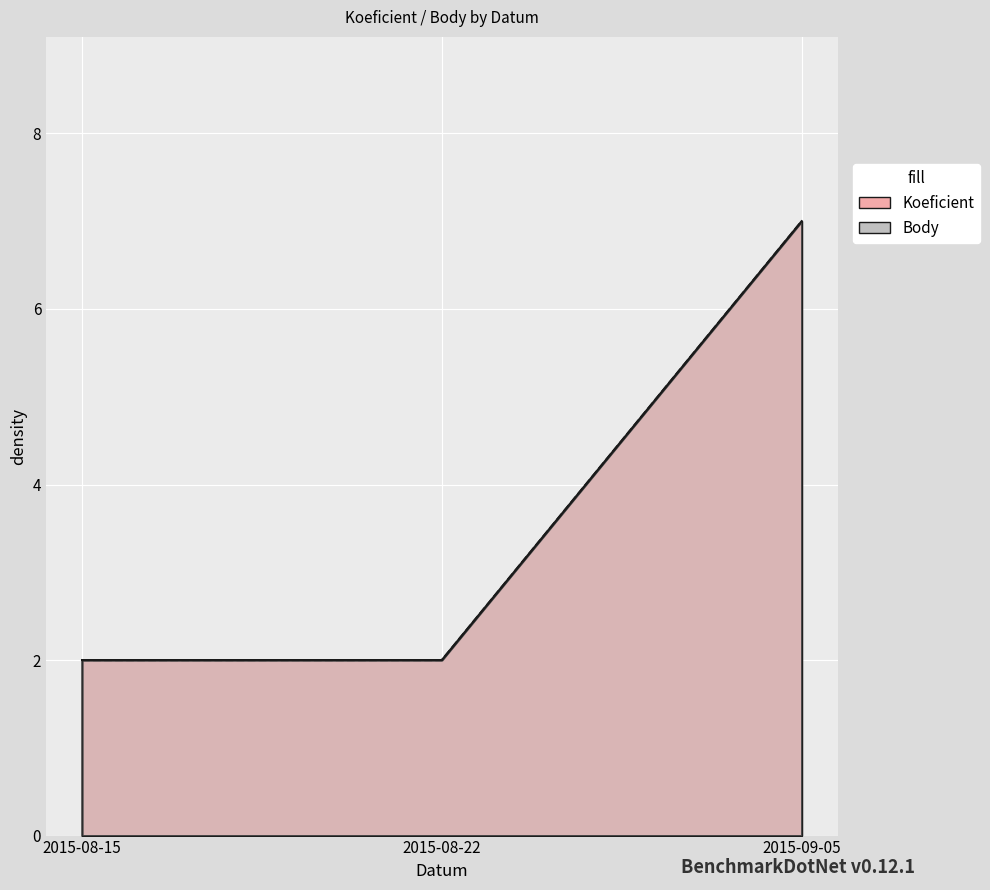

Which series has the largest range (max minus min)?

Koeficient